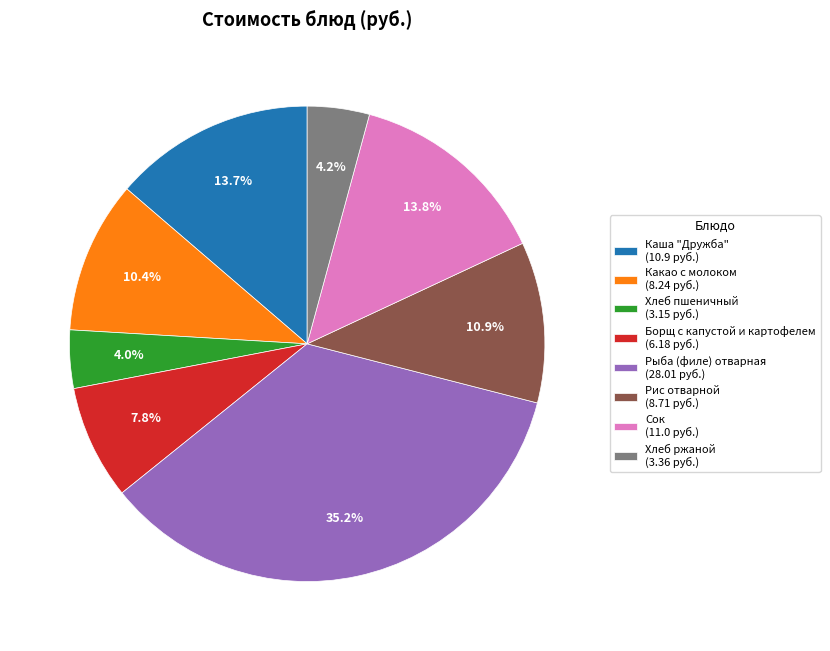

Is it true that Рыба (филе) отварная is 35% of the pie?

True